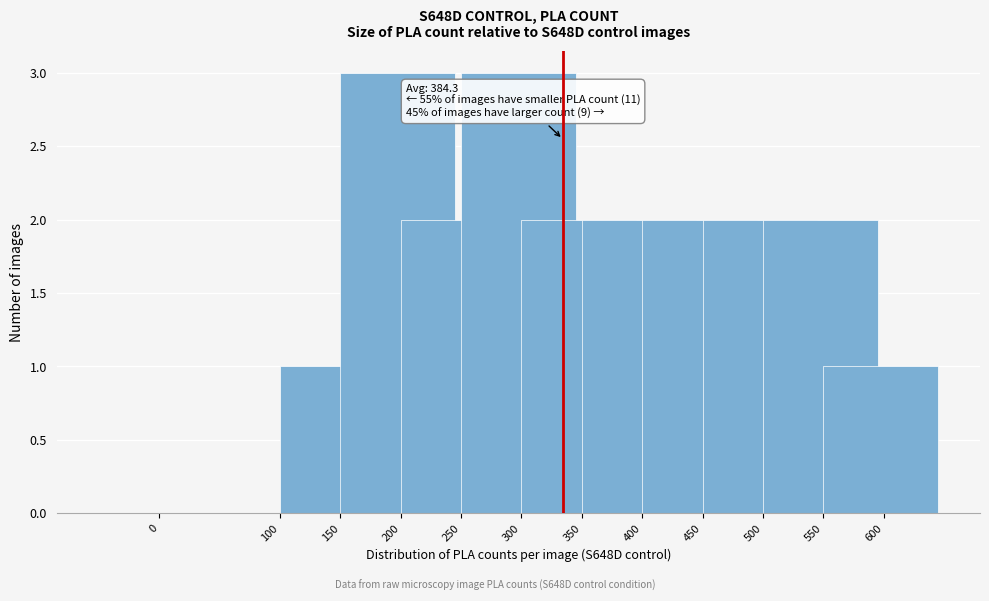

Reading left to right, extract all data points from this chart.

0=0	100=0	150=1	200=3	250=2	300=3	350=2	400=2	450=2	500=2	550=2	600=1